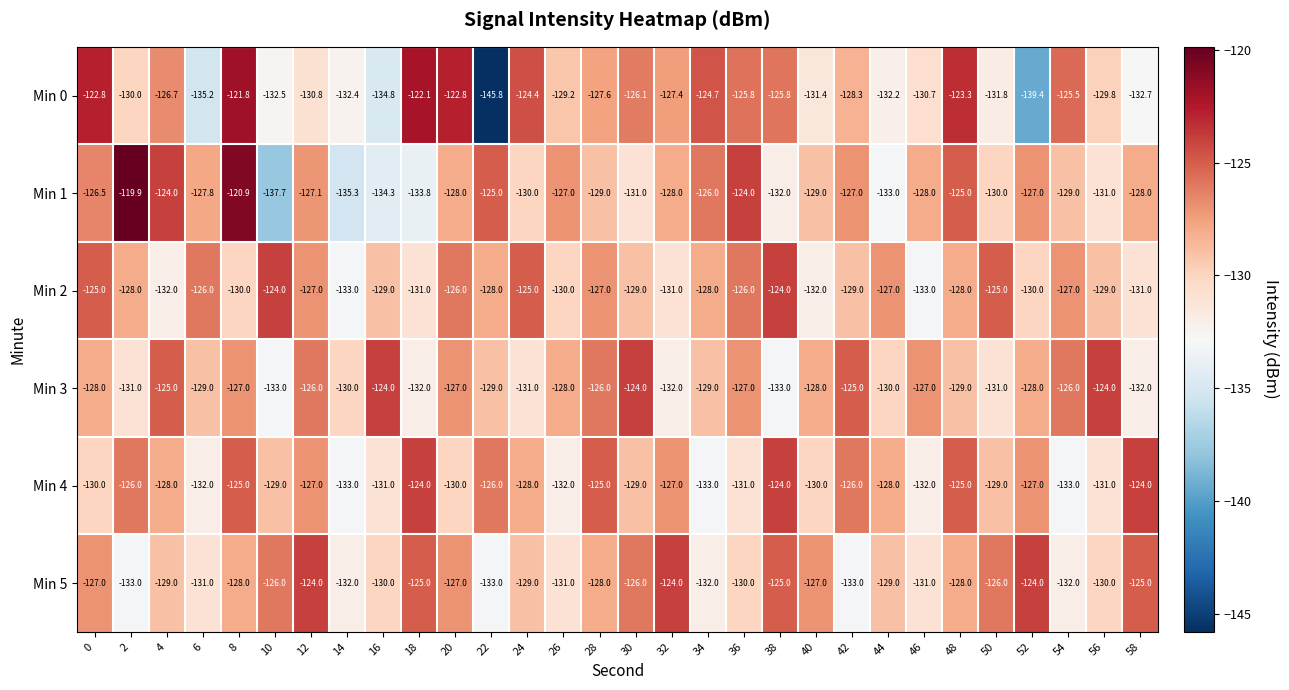

Is it true that Min 3 equals -56.8 at 6?

False